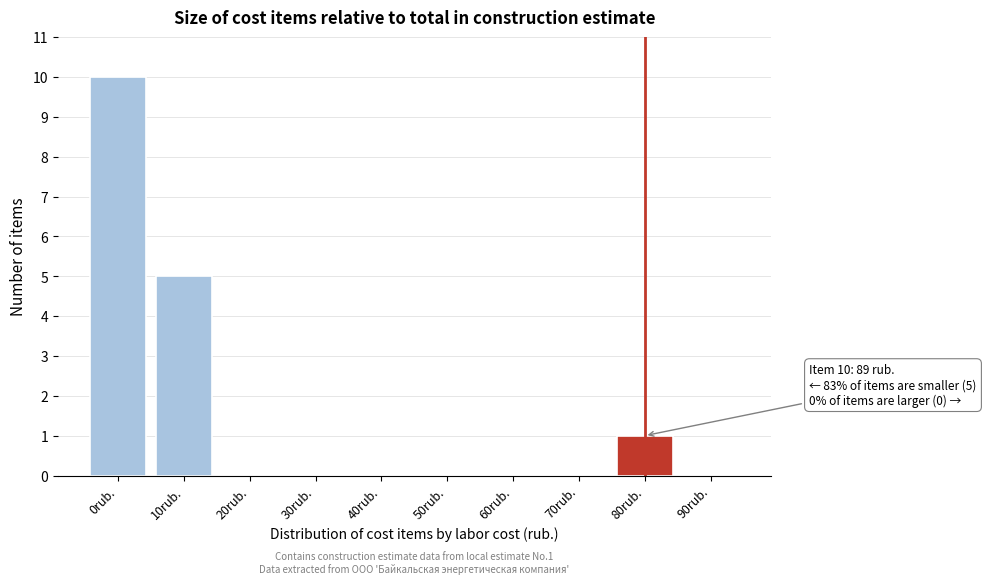

Reading left to right, what are all the values shown in this chart?

0rub.=10	10rub.=5	20rub.=0	30rub.=0	40rub.=0	50rub.=0	60rub.=0	70rub.=0	80rub.=1	90rub.=0